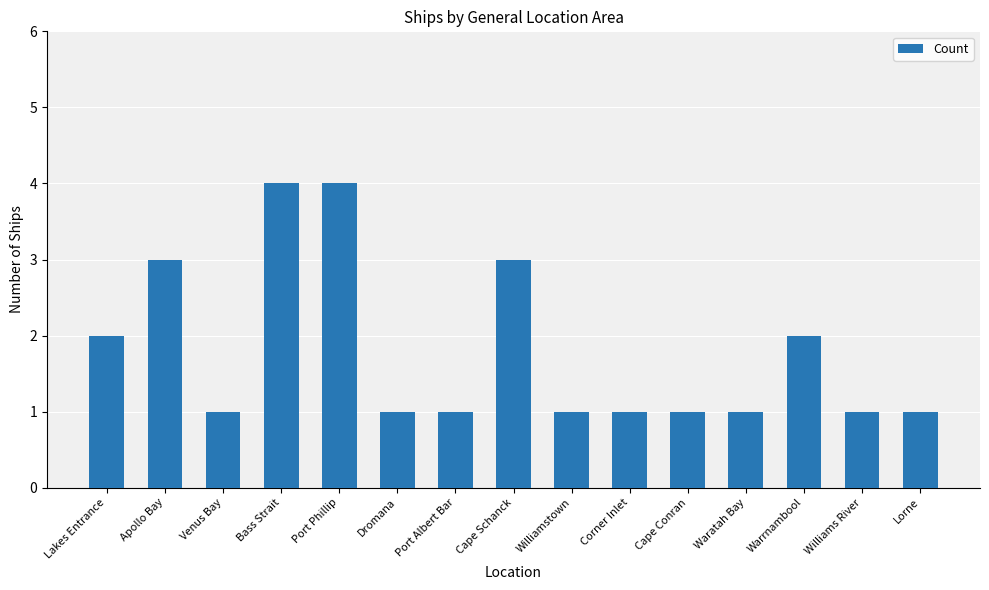

Reading right to left, list all the values displayed in this chart.

1	1	2	1	1	1	1	3	1	1	4	4	1	3	2